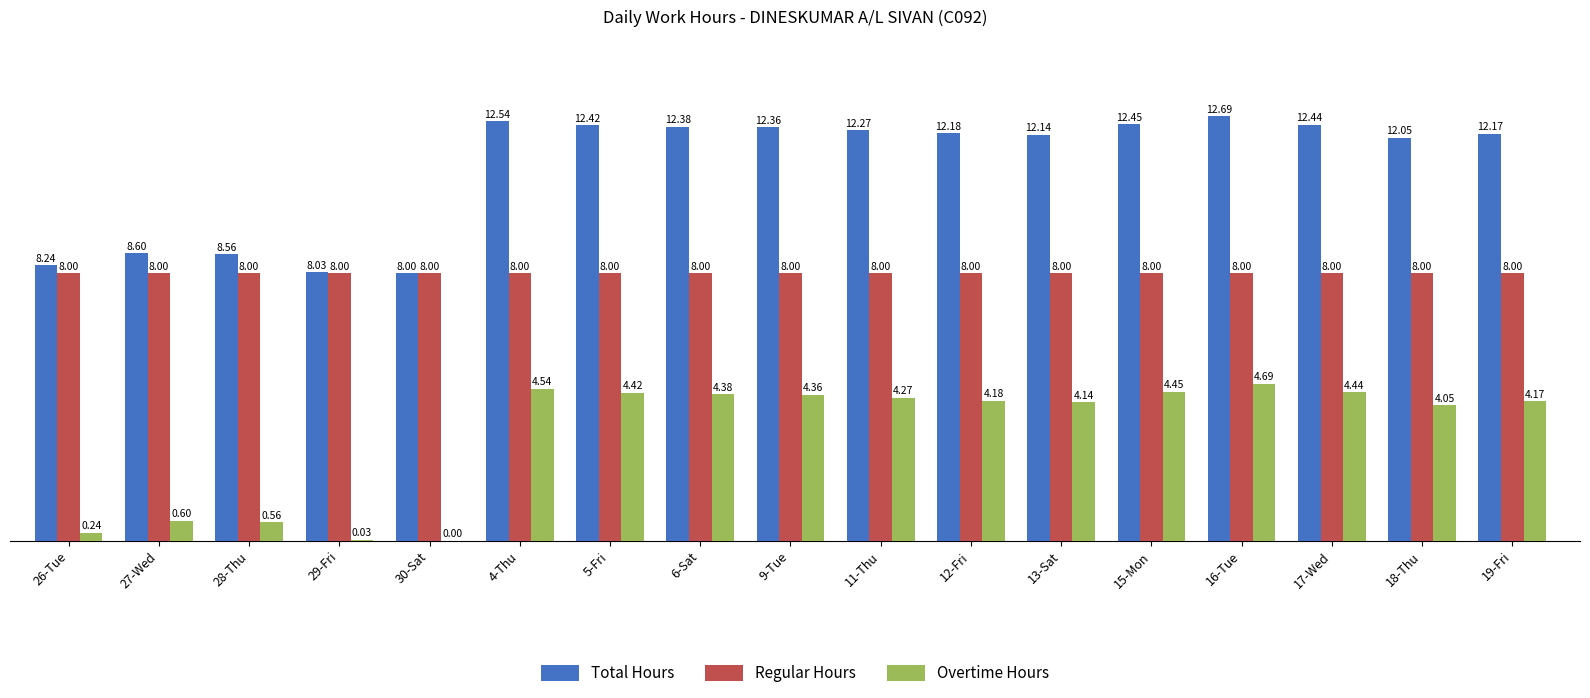

What is the average value of the Regular Hours series?

8.0